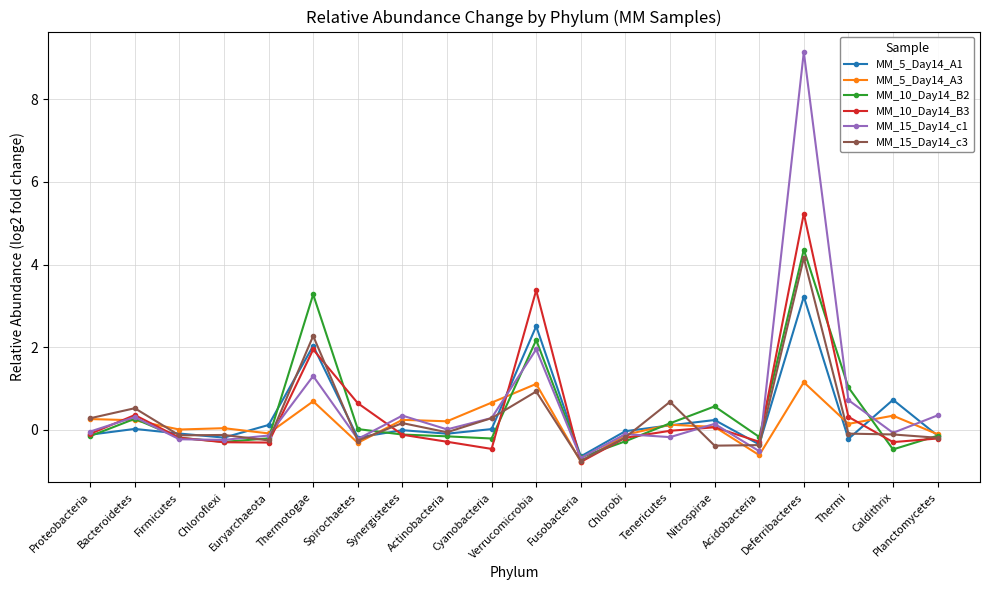

How many distinct data groups are displayed?

6